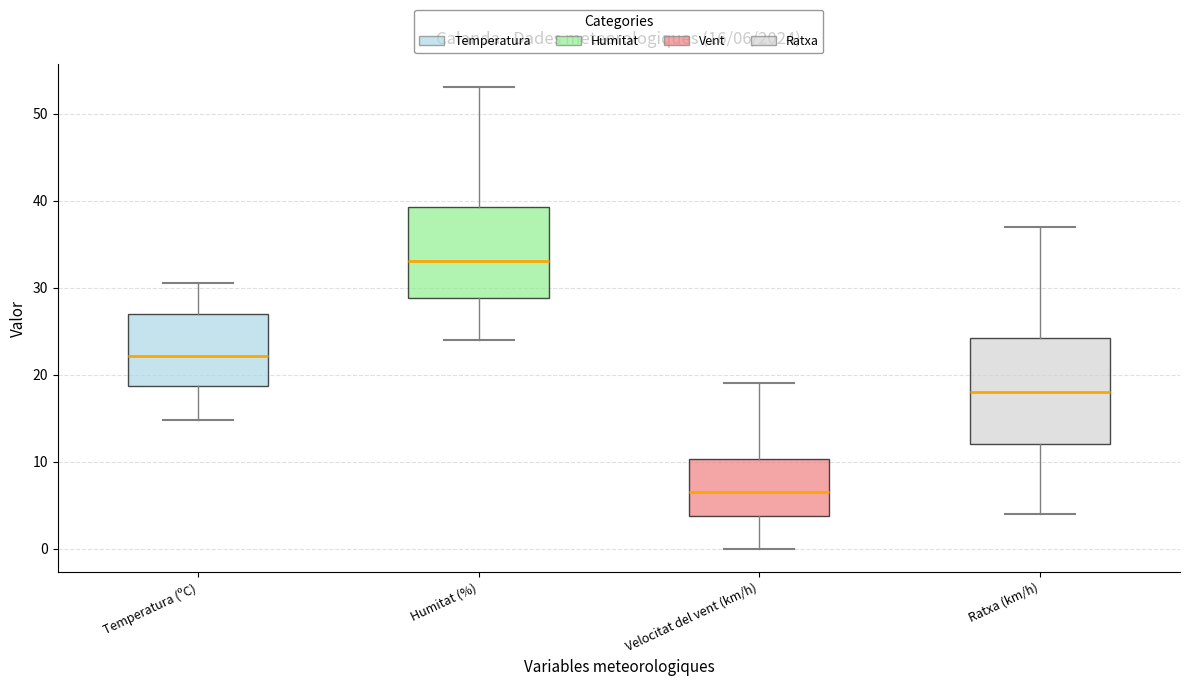

Which box is the tallest, from its lower edge to its upper edge?

Ratxa (km/h)